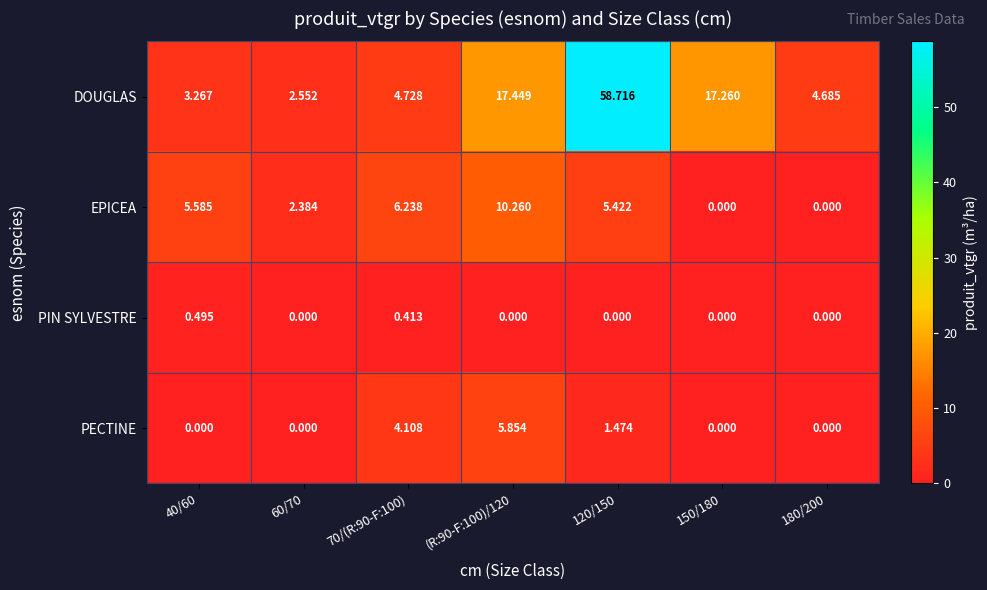

Is the value of PIN SYLVESTRE at 60/70 greater than the value of PECTINE at (R:90-F:100)/120?

No